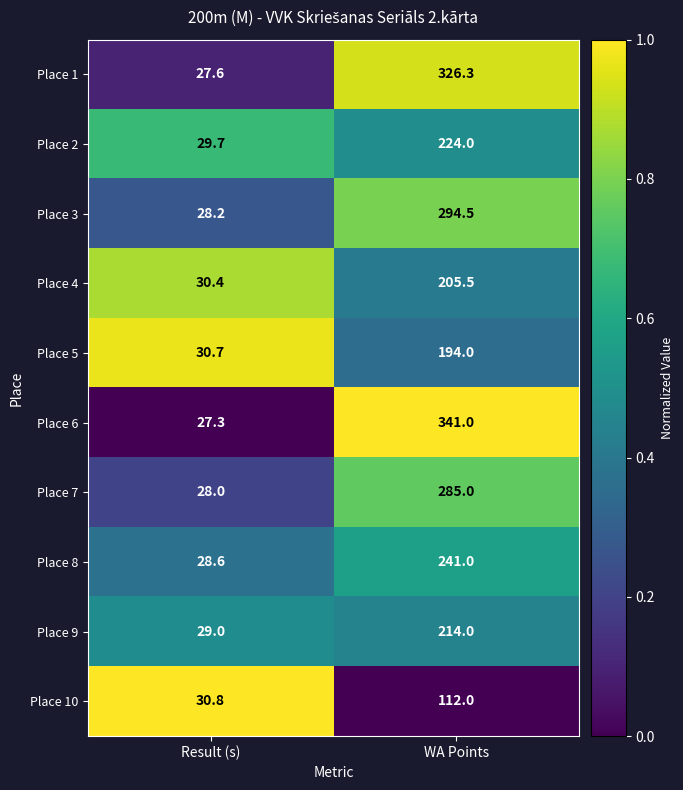

Which category has the lowest value across all series?

Result (s)